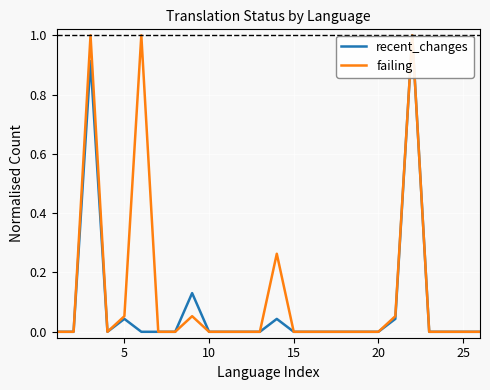

List the series in order of their overall mean, lowest first.

recent_changes, failing